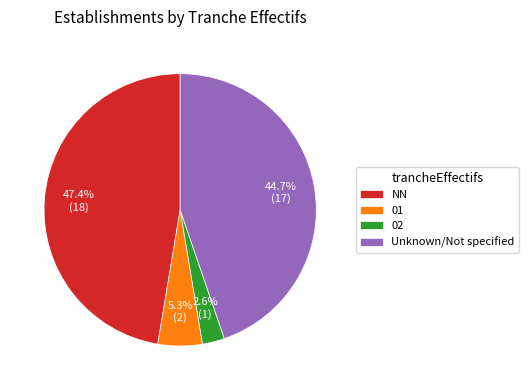

How many slices are in this pie chart?

4